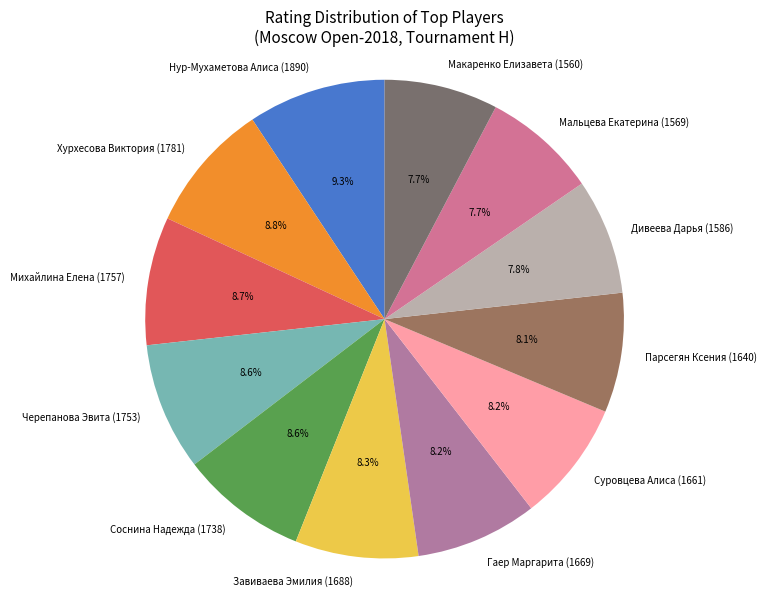

Which category has the biggest portion of the pie?

Нур-Мухаметова Алиса (1890)